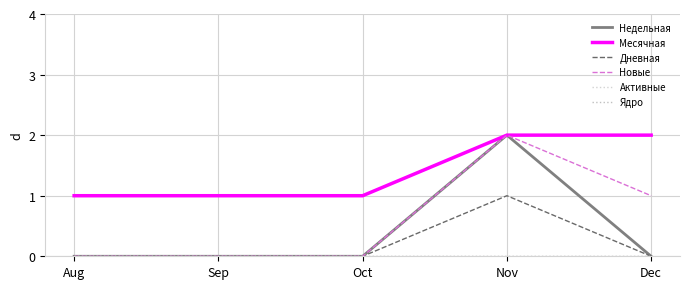

At Aug, list the series in order from smallest to largest.

Недельная, Дневная, Новые, Активные, Ядро, Месячная